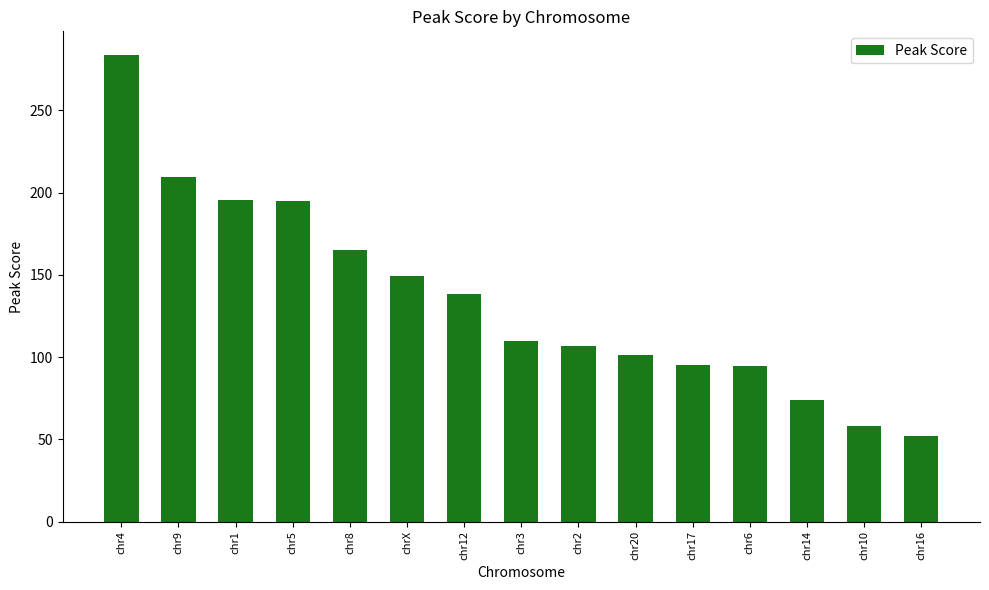

How many bars are there in total?

15